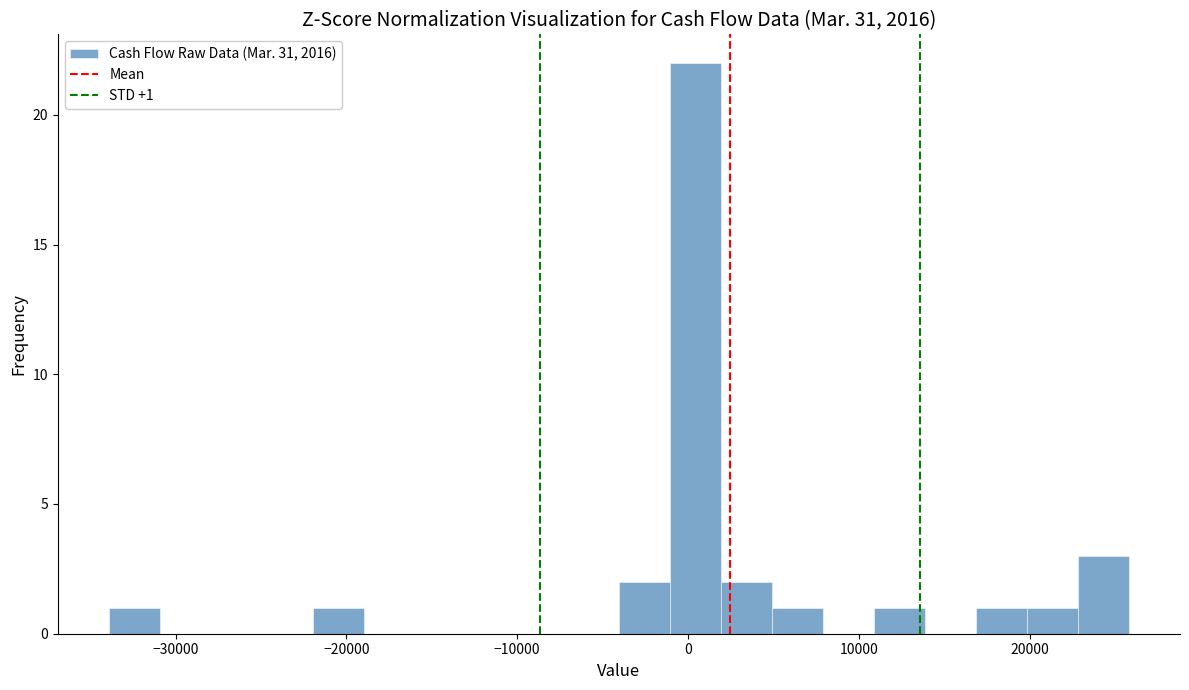

Read against the x-axis, roughly where is the centre of the tallest bar?

0